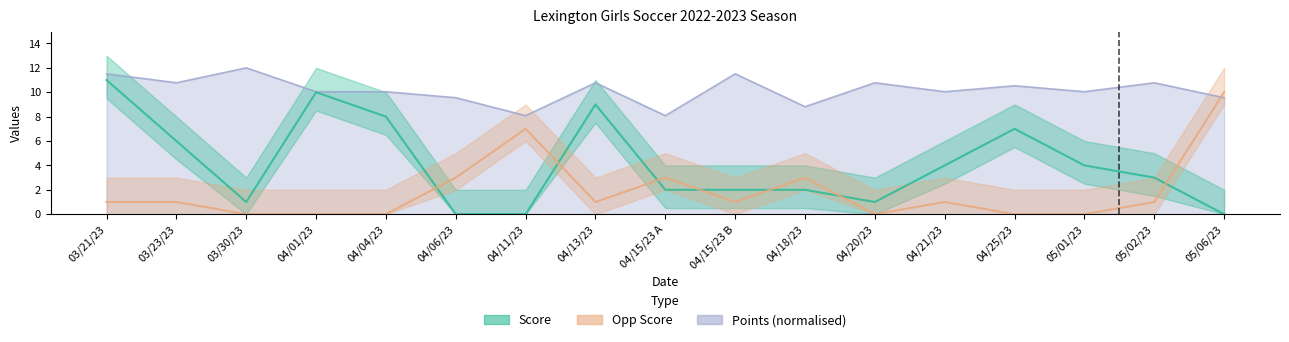

What is the difference between the second highest and second lowest values in the Score series?

10.0